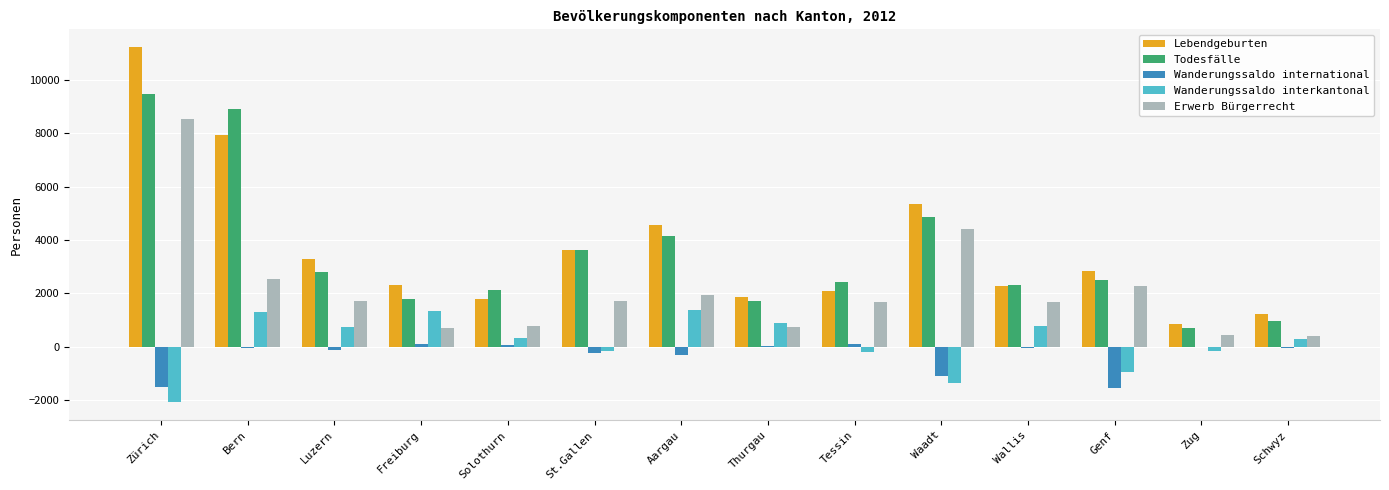

Is the value of Todesfälle at Thurgau greater than the value of Wanderungssaldo international at Waadt?

Yes